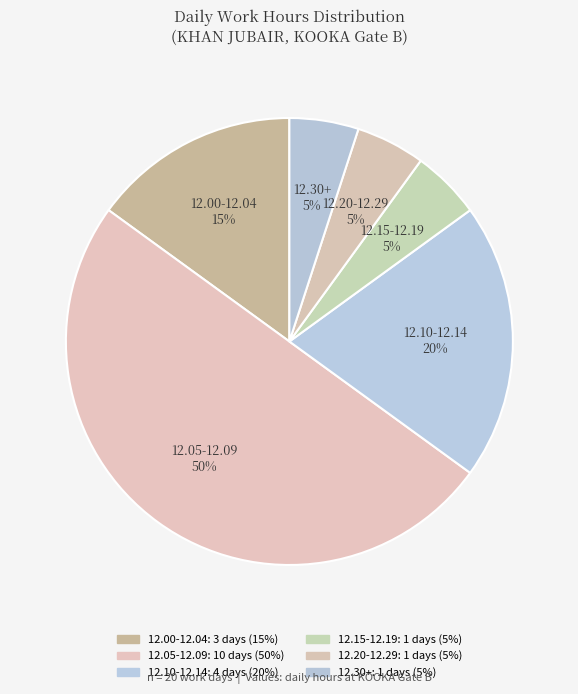

Do 12.10-12.14 and 12.00-12.04 together represent more than half of the pie?

No